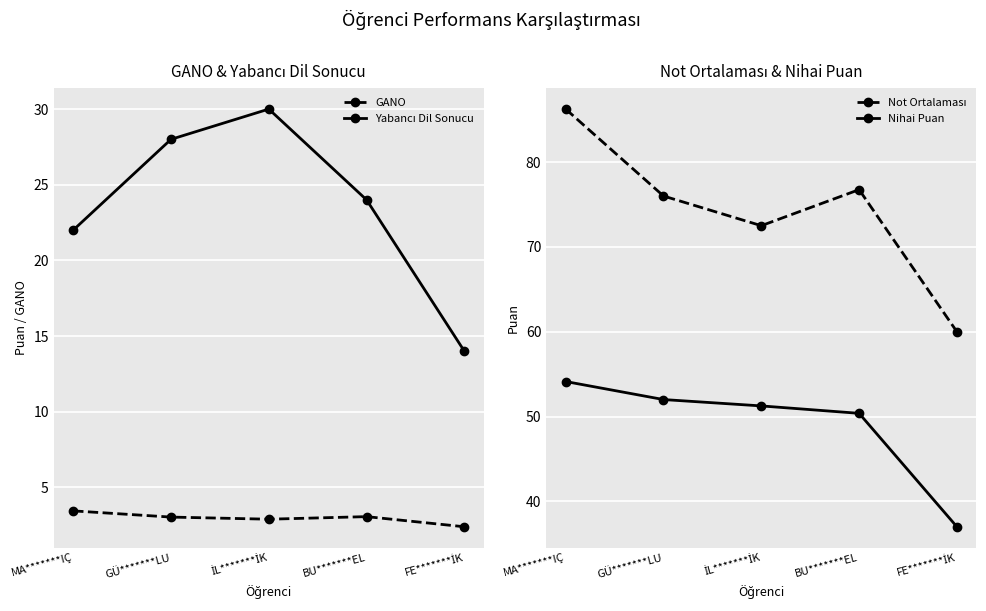

What is the difference between the Nihai Puan values at İL*******İK and FE*******İK?

14.2